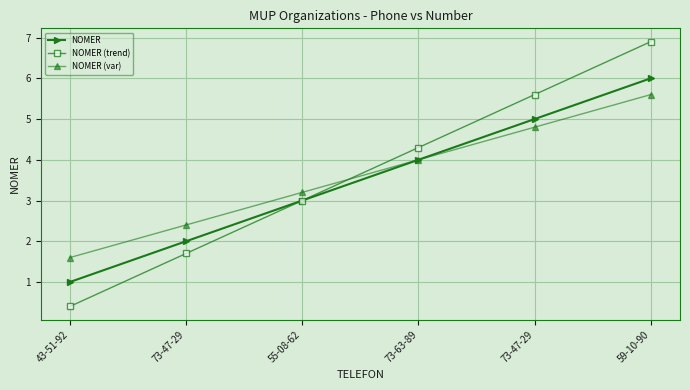

Where is NOMER nearest to the value 3?

55-08-62